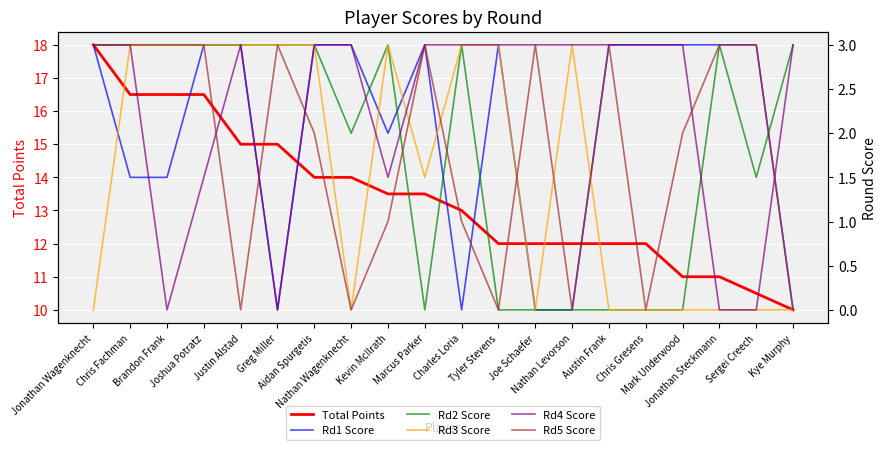

How many lines are shown in the chart?

6